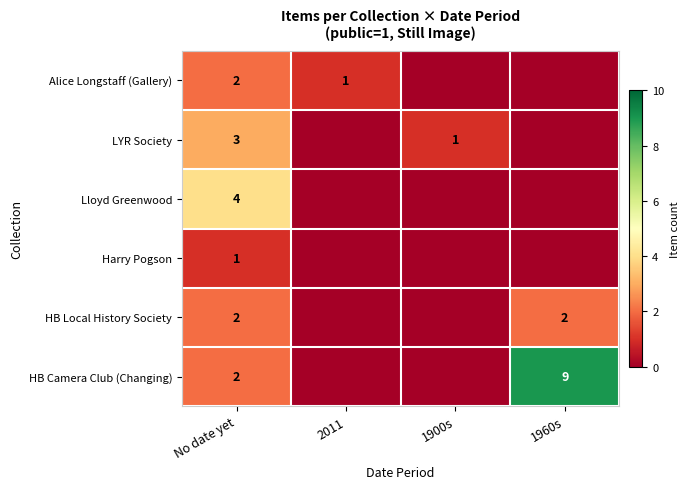

What is the total value across all series at No date yet?

14